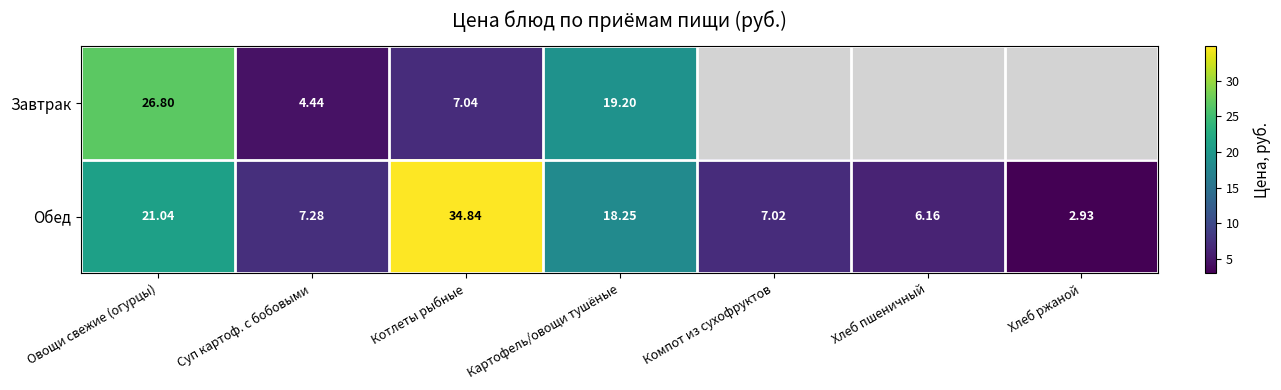

What is the difference between the maximum and minimum values in the Обед series?

31.9